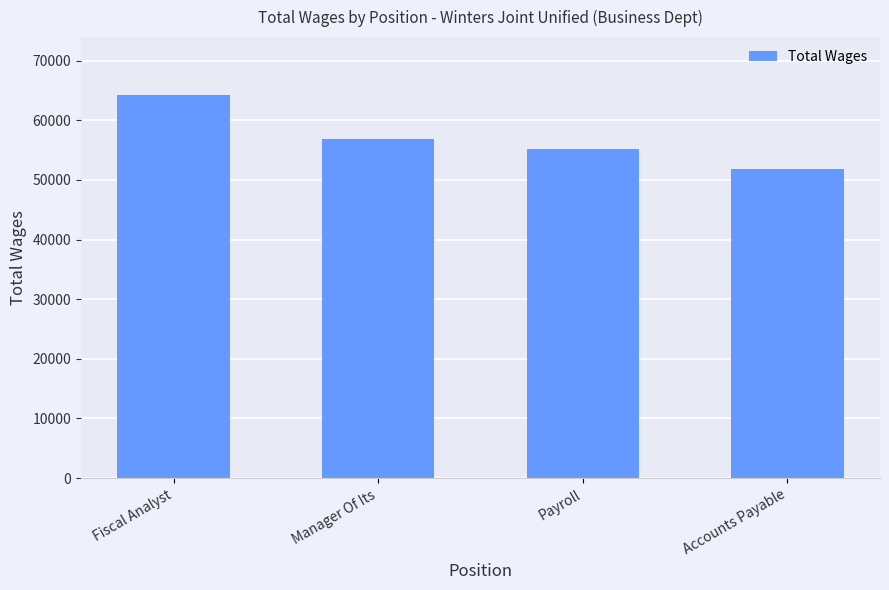

What is the value of the 2nd bar from the left?

56922